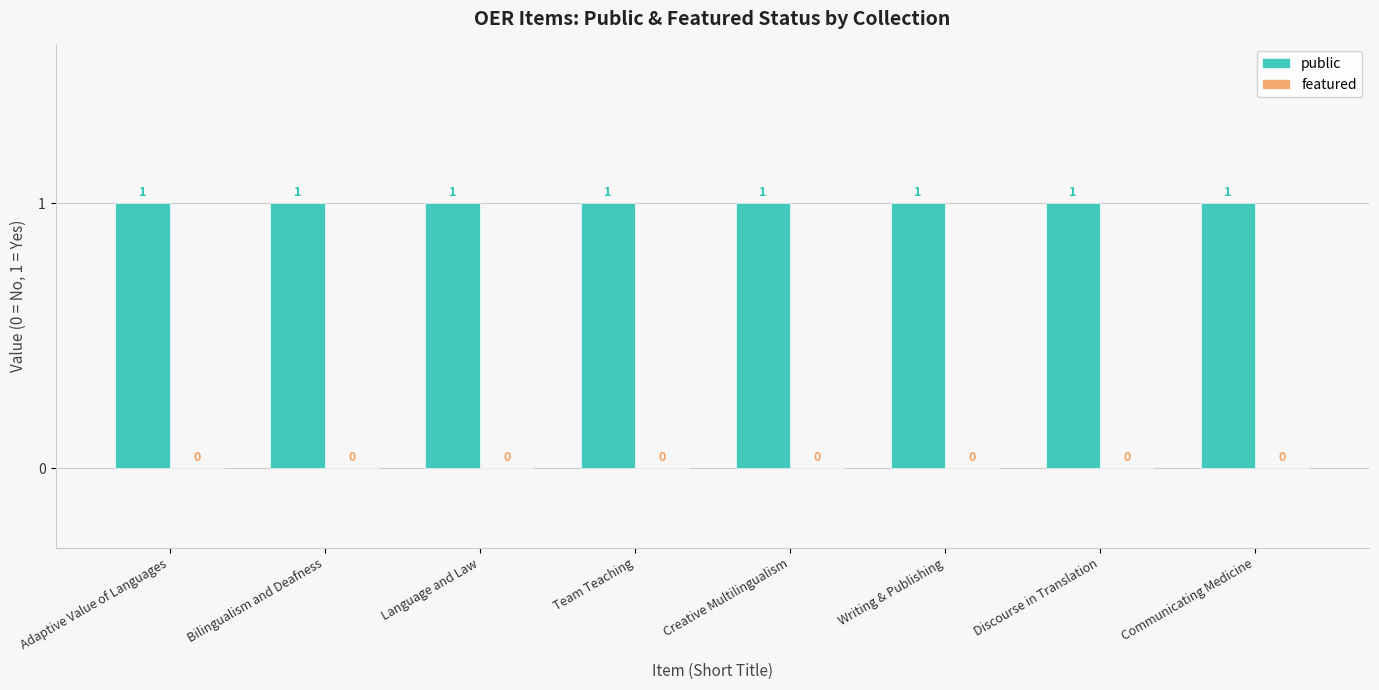

At which label does public reach its minimum?

Adaptive Value of Languages